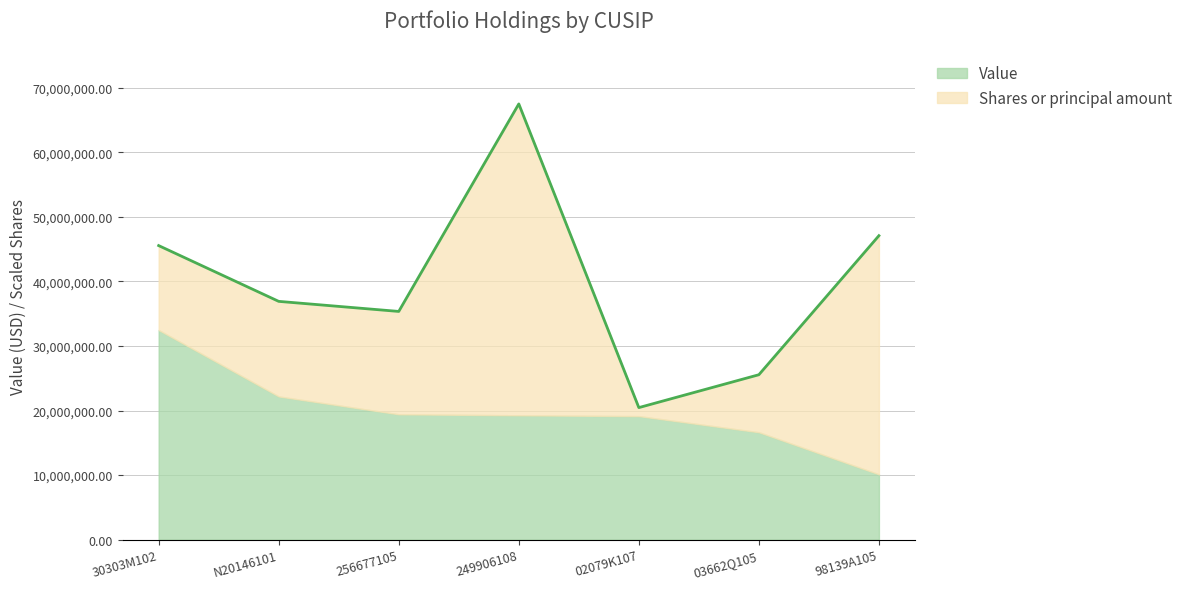

What value does the Shares or principal amount series have at 02079K107, to the nearest 50?

23050